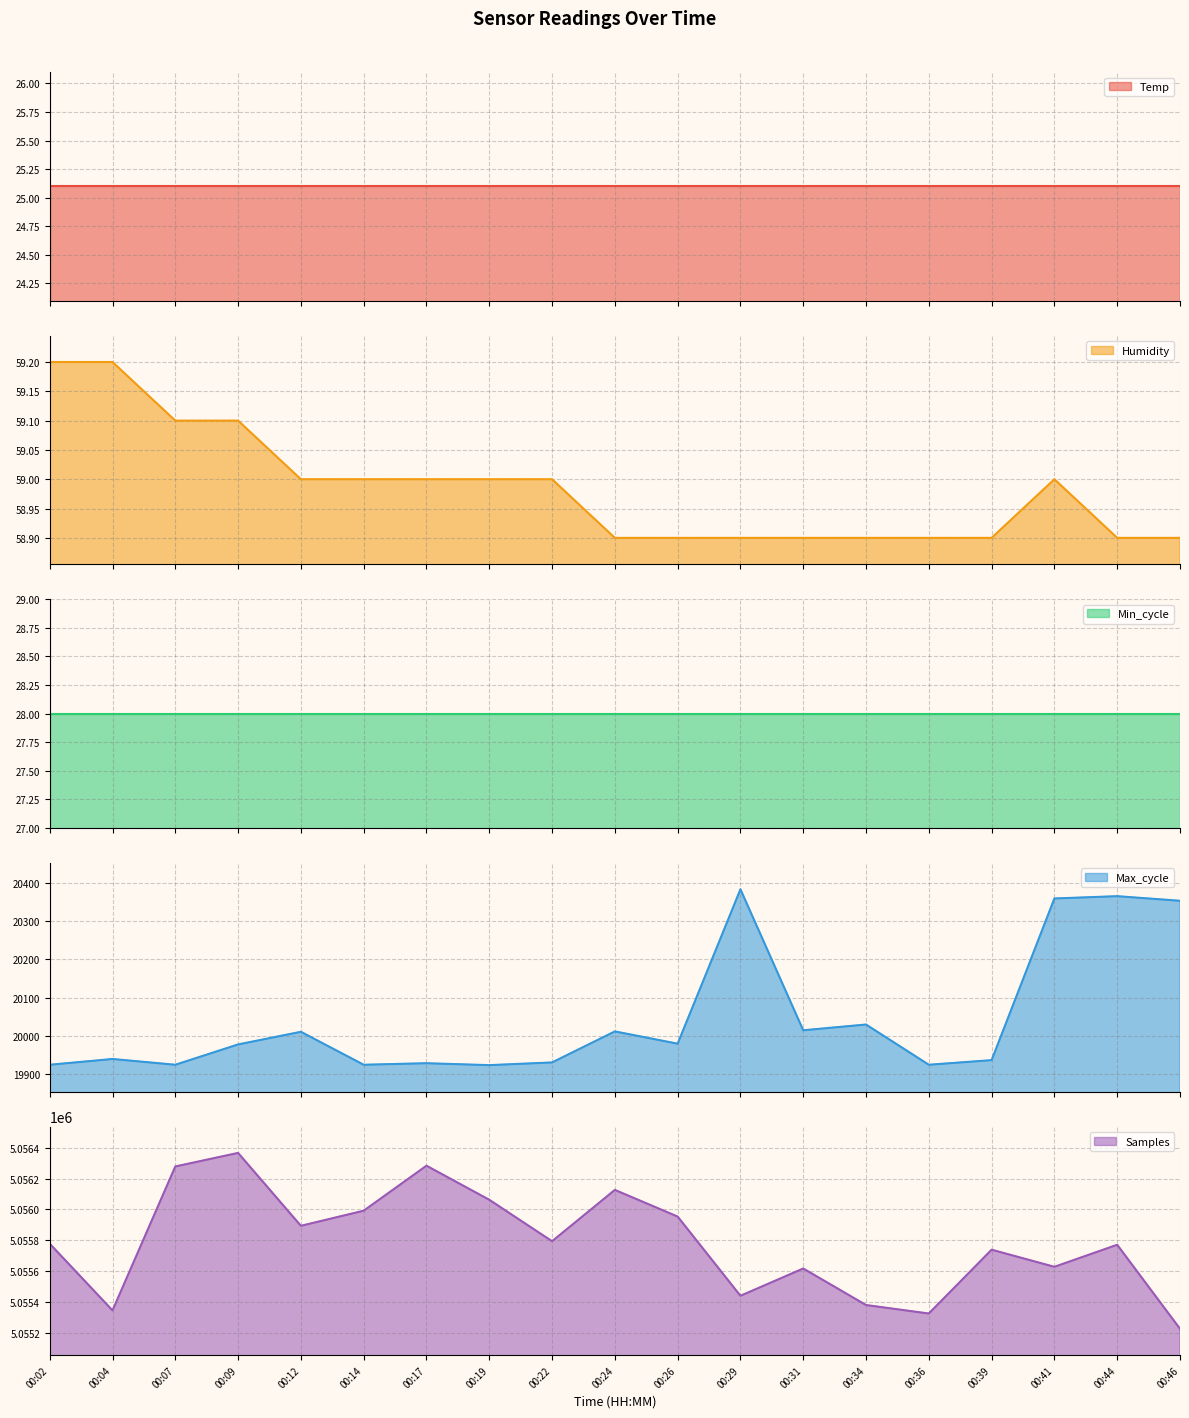

What is the value of the Samples point at the 16th from the left?

5055738.0